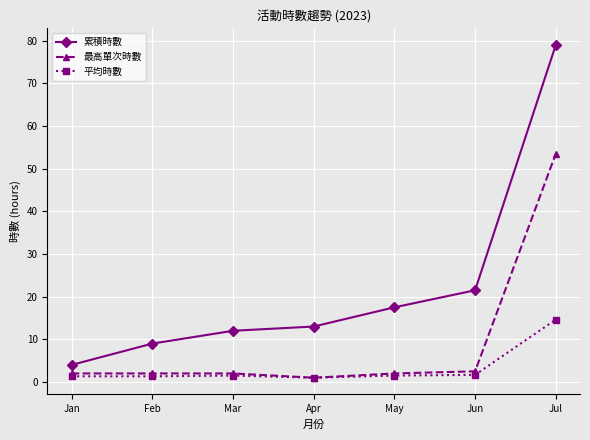

True or false: 平均時數 and 累積時數 cross at least once.

False